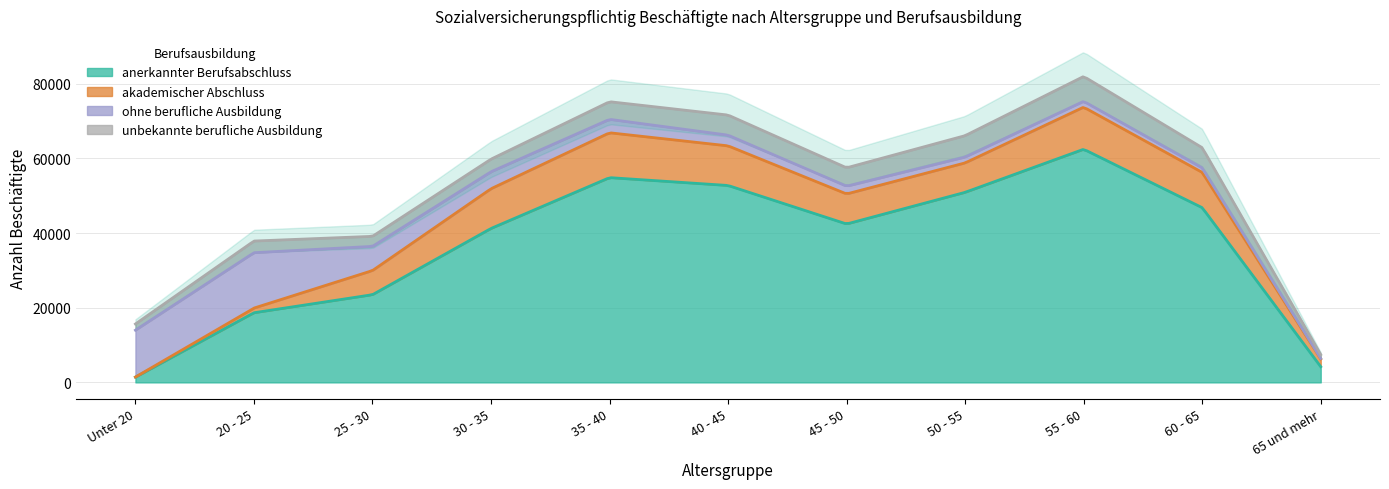

True or false: akademischer Abschluss and unbekannte berufliche Ausbildung intersect in this chart.

True